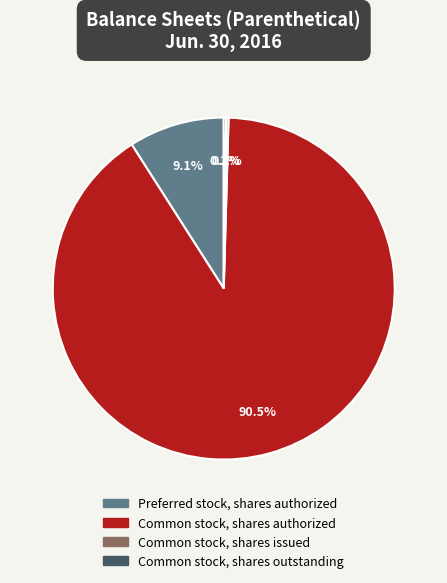

To the nearest percent, what is the average slice percentage?

25%